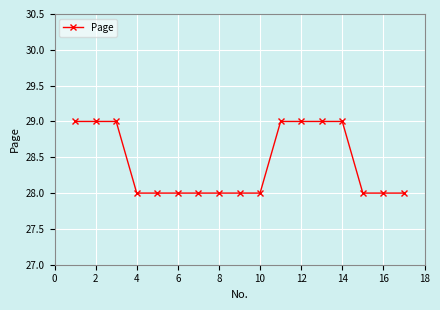

What is the value of the 8th point from the left?

28